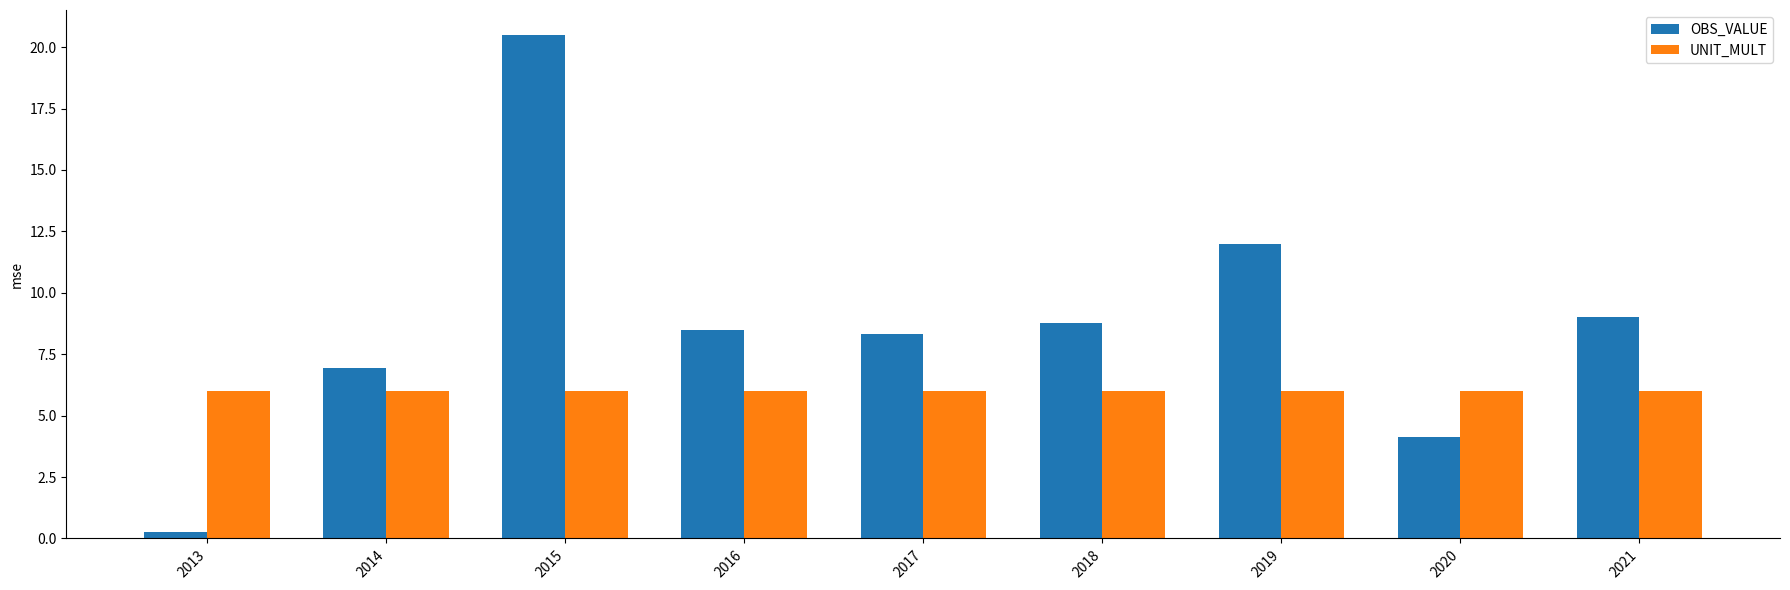

Does the chart contain any negative values?

No